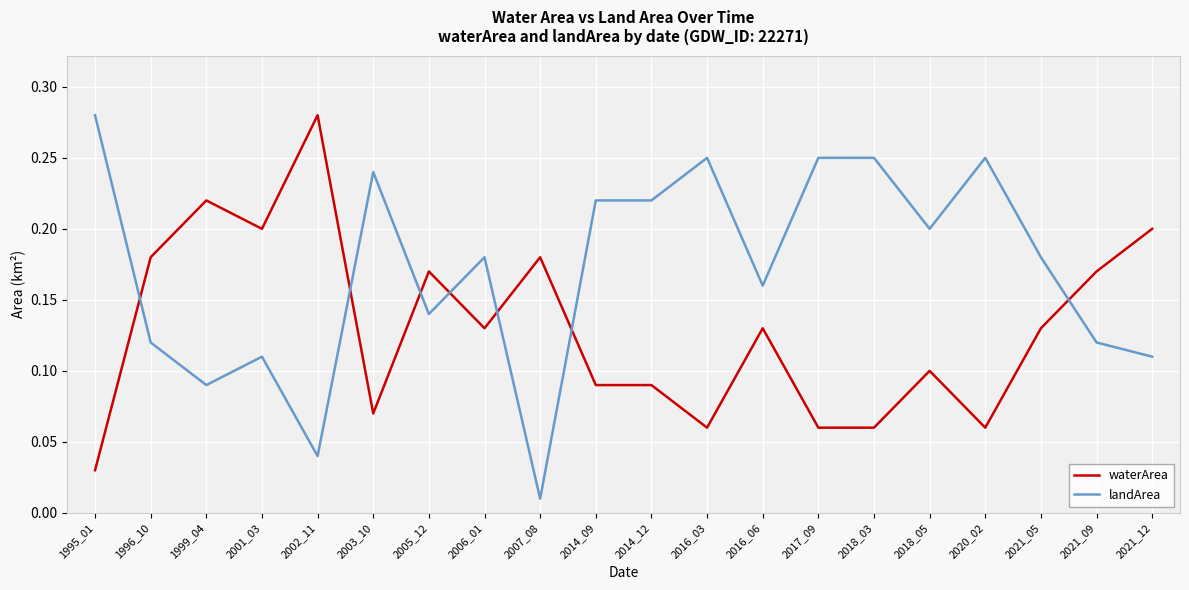

True or false: landArea has more than 2 points higher than both neighbors.

True